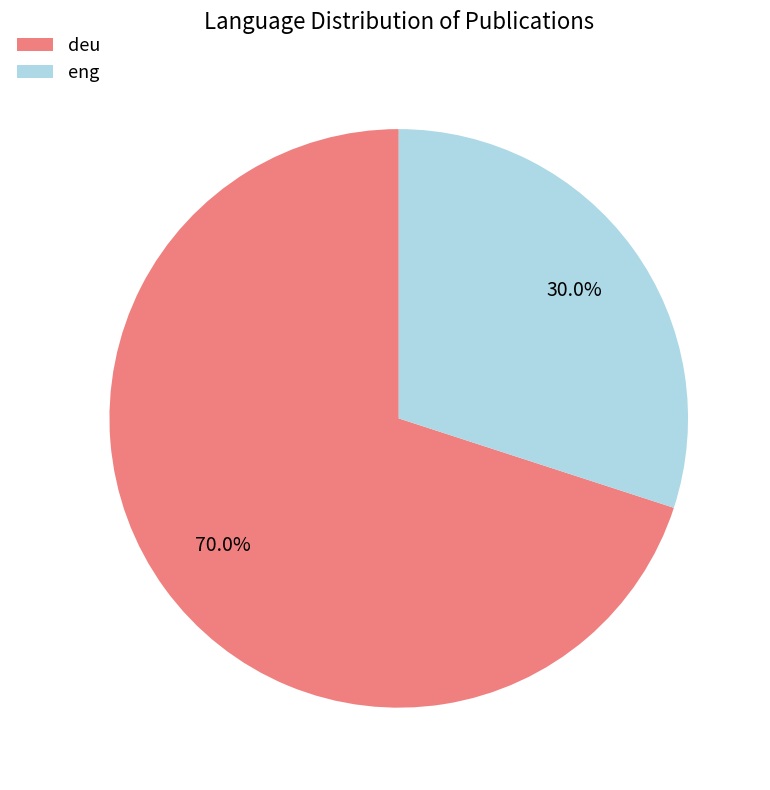

Rank the categories by value from highest to lowest.

deu, eng